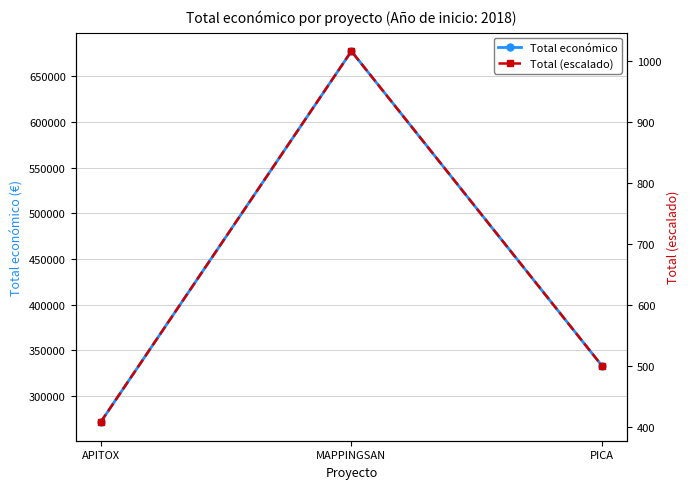

The value of Total (escalado) at APITOX is 643.2. True or false?

False